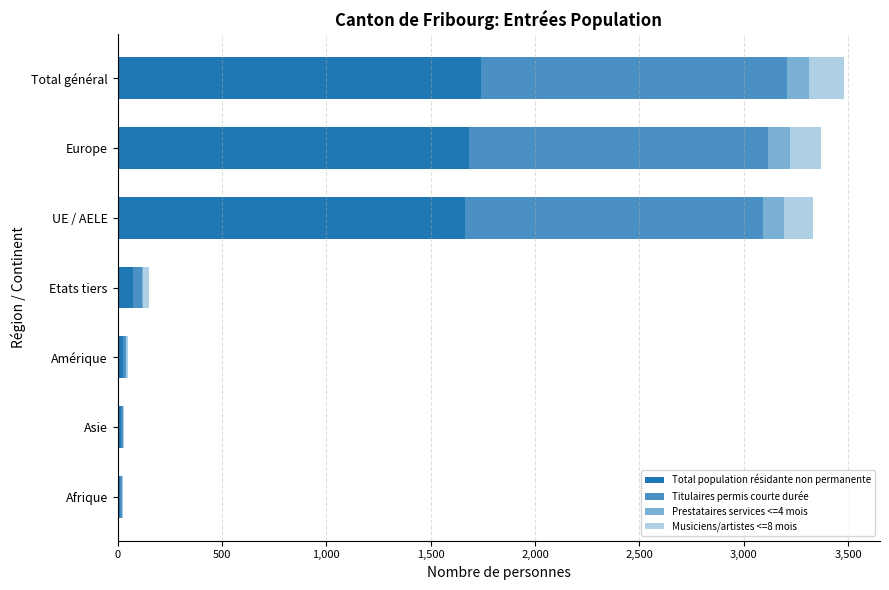

What is the total value across all series at UE / AELE?

3330